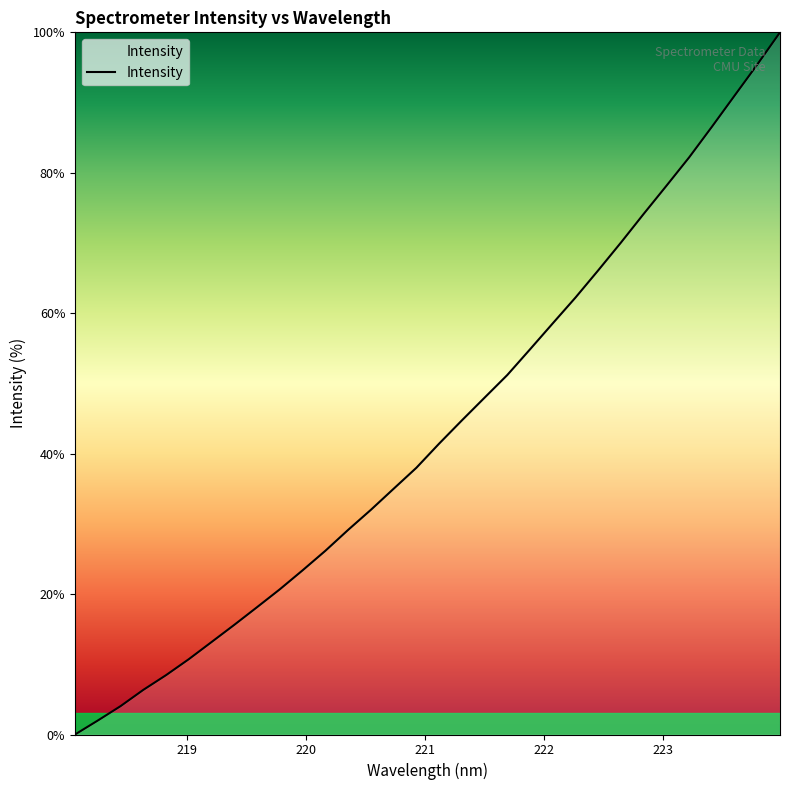

True or false: the data has more than 1 interior local peaks.

False